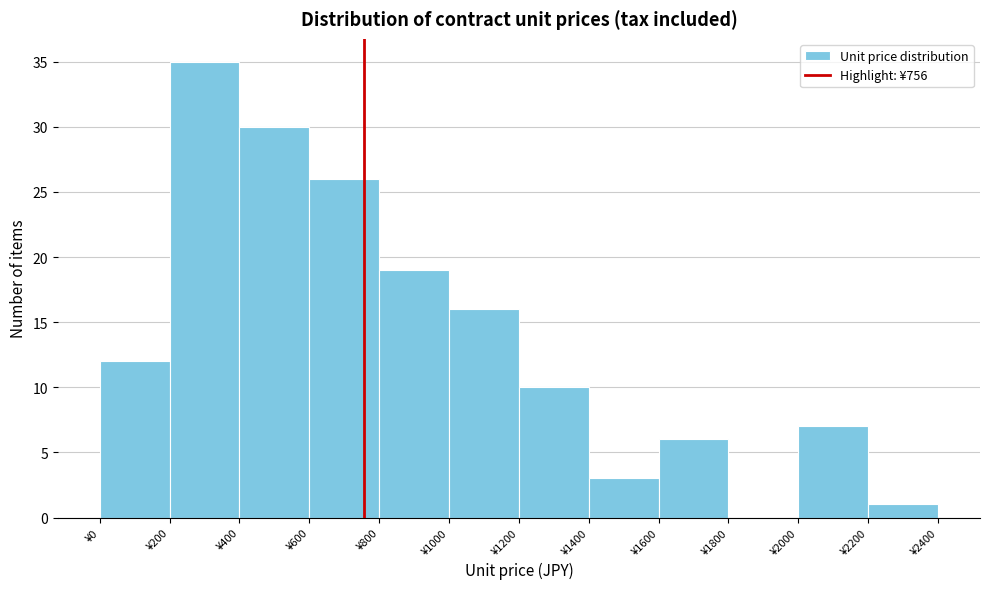

How tall is the bar that spans 2000 to 2200 on the x-axis? The values are not printed on the chart, so give them approximately, as read against the axis.

7